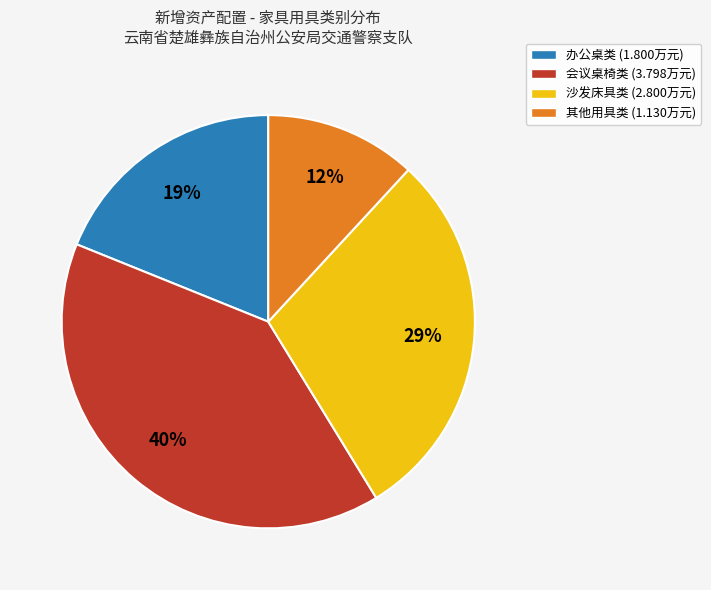

Is there a majority slice in this chart?

No